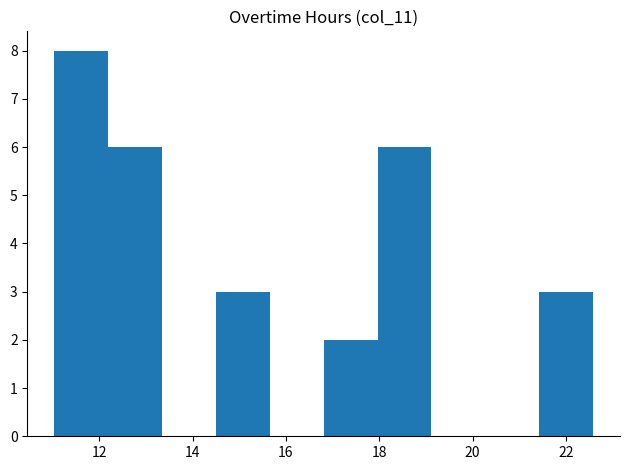

Reading left to right, list every bar in this chart as the range it spans on the x-axis followed by its height. Neither the bar edges nor the heights are printed on the chart, so give them approximately, as read against the axes.

11.0 to 12.2: 8
12.2 to 13.4: 6
13.4 to 14.6: 0
14.6 to 15.6: 3
15.6 to 16.8: 0
16.8 to 18.0: 2
18.0 to 19.2: 6
19.2 to 20.2: 0
20.2 to 21.4: 0
21.4 to 22.6: 3